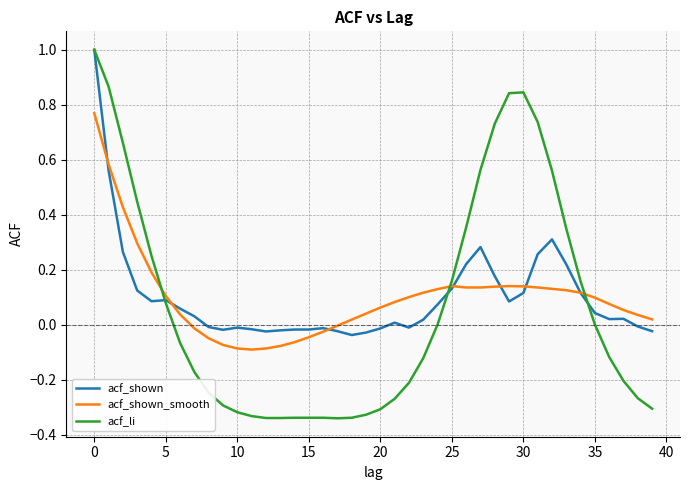

What is the highest value of the acf_li series?

1.0